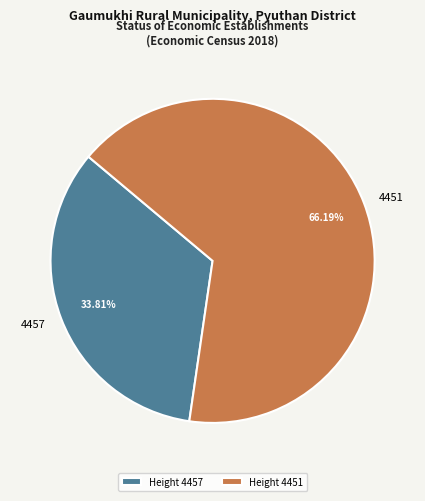

To the nearest percent, what is the average slice percentage?

50%